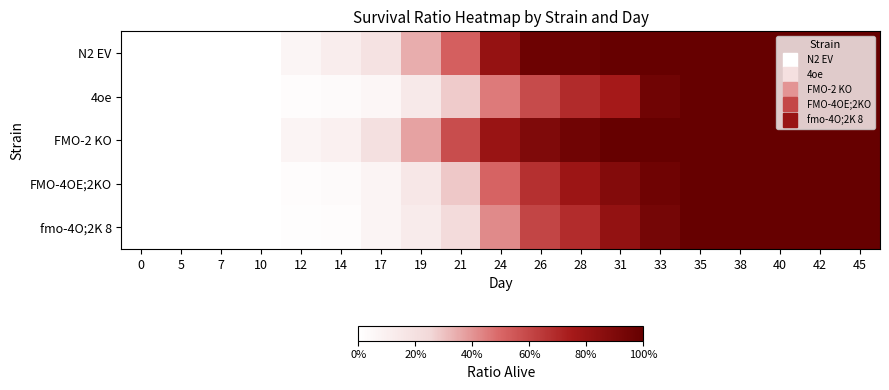

Reading left to right, what are all the values shown in this chart?

N2 EV: 0=0.0	5=0.0	7=0.0	10=0.0	12=0.1	14=0.1	17=0.2	19=0.3	21=0.5	24=0.8	26=1.0	28=1.0	31=1.0	33=1.0	35=1.0	38=1.0	40=1.0	42=1.0	45=1.0
4oe: 0=0.0	5=0.0	7=0.0	10=0.0	12=0.0	14=0.0	17=0.1	19=0.1	21=0.3	24=0.5	26=0.6	28=0.7	31=0.8	33=1.0	35=1.0	38=1.0	40=1.0	42=1.0	45=1.0
FMO-2 KO: 0=0.0	5=0.0	7=0.0	10=0.0	12=0.1	14=0.1	17=0.2	19=0.4	21=0.6	24=0.8	26=0.9	28=1.0	31=1.0	33=1.0	35=1.0	38=1.0	40=1.0	42=1.0	45=1.0
FMO-4OE;2KO: 0=0.0	5=0.0	7=0.0	10=0.0	12=0.0	14=0.0	17=0.1	19=0.2	21=0.3	24=0.5	26=0.7	28=0.8	31=0.9	33=1.0	35=1.0	38=1.0	40=1.0	42=1.0	45=1.0
fmo-4O;2K 8: 0=0.0	5=0.0	7=0.0	10=0.0	12=0.0	14=0.0	17=0.1	19=0.1	21=0.2	24=0.4	26=0.6	28=0.7	31=0.8	33=0.9	35=1.0	38=1.0	40=1.0	42=1.0	45=1.0